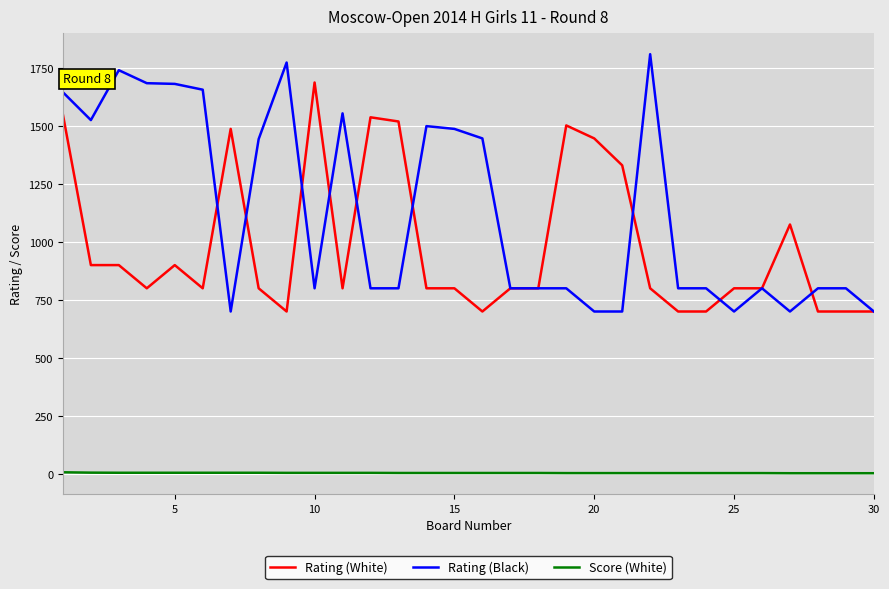

True or false: Score (White) and Rating (White) intersect in this chart.

False